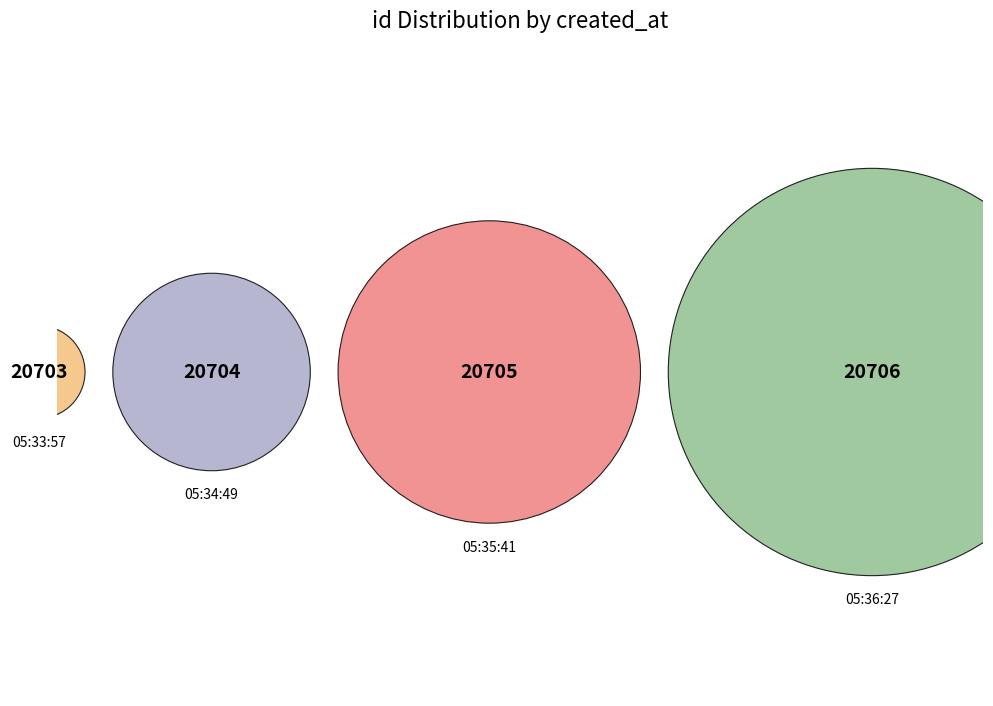

True or false: 2013-06-14 05:36:27 UTC accounts for 17% of the total.

False